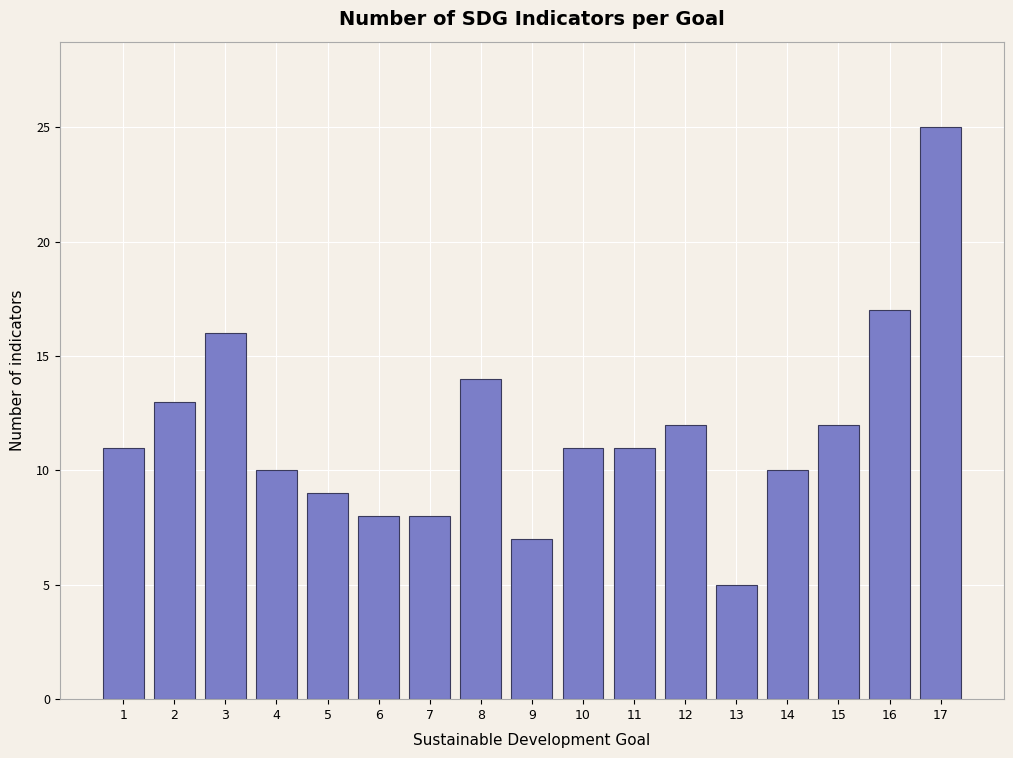

Reading left to right, list all the values displayed in this chart.

1=11	2=13	3=16	4=10	5=9	6=8	7=8	8=14	9=7	10=11	11=11	12=12	13=5	14=10	15=12	16=17	17=25